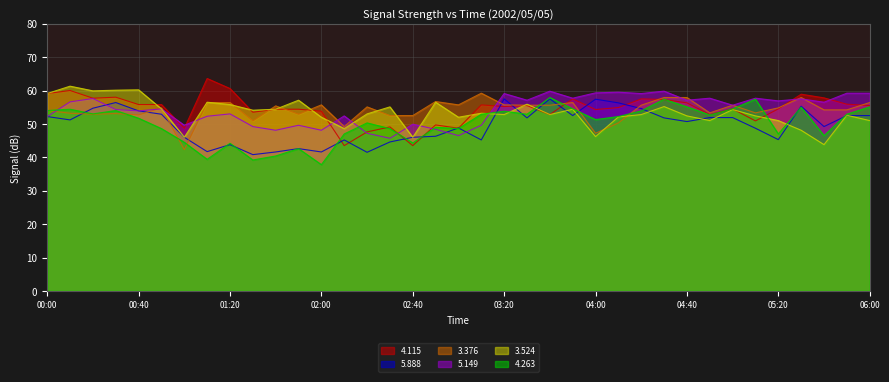

How many data points does each series have?

37